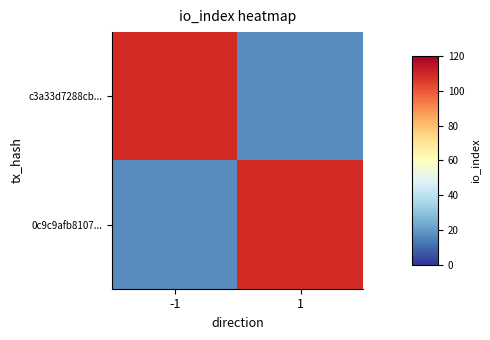

Reading left to right, what are all the values shown in this chart?

c3a33d7288cb...: -1=109	1=17
0c9c9afb8107...: -1=17	1=109